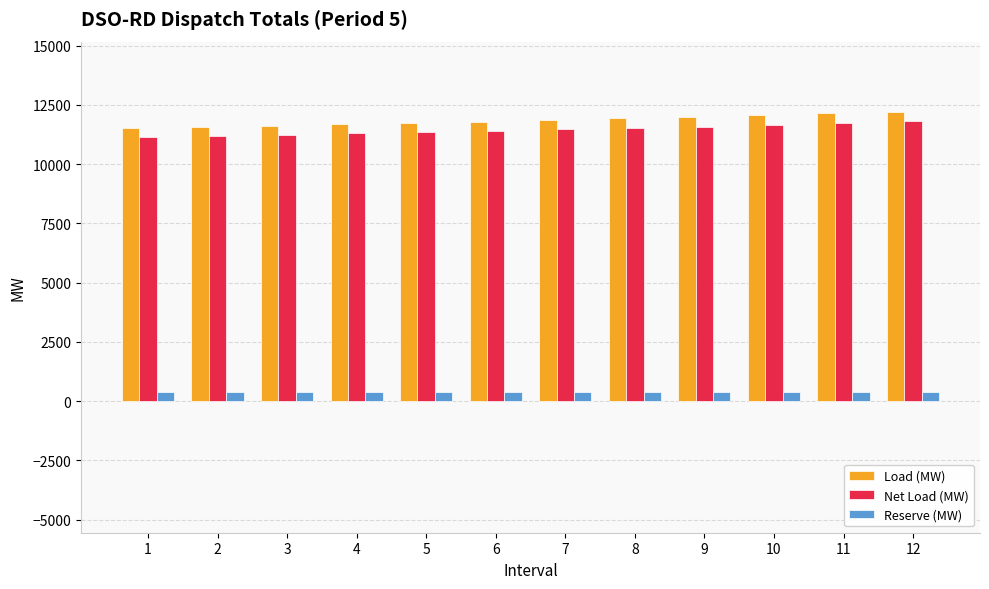

What is the minimum value for Net Load (MW)?

11157.7